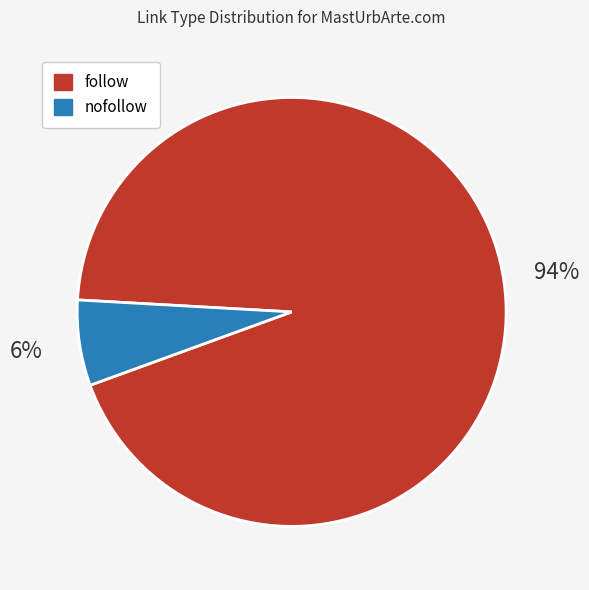

Is there any slice that represents more than half of the pie?

Yes